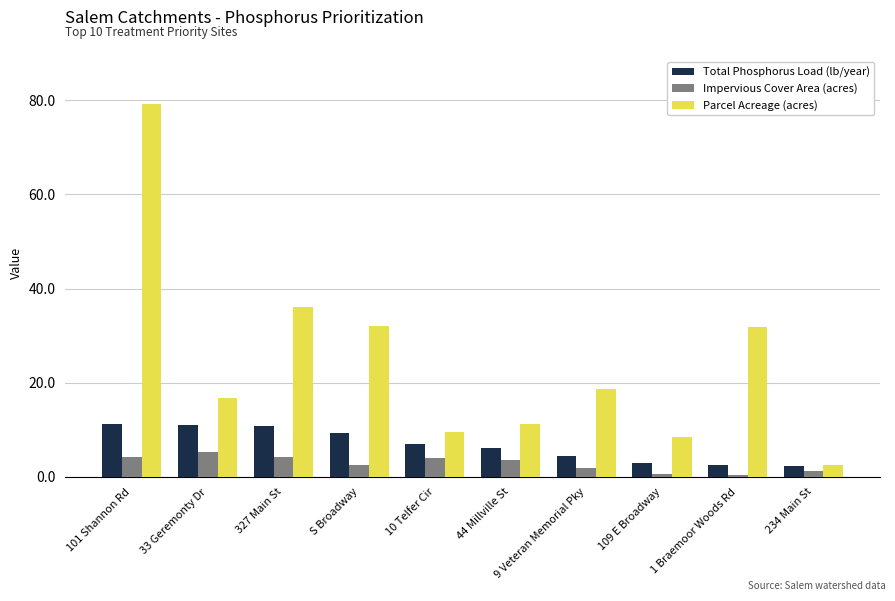

Rank the series by their average value, from lowest to highest.

Impervious Cover Area (acres), Total Phosphorus Load (lb/year), Parcel Acreage (acres)